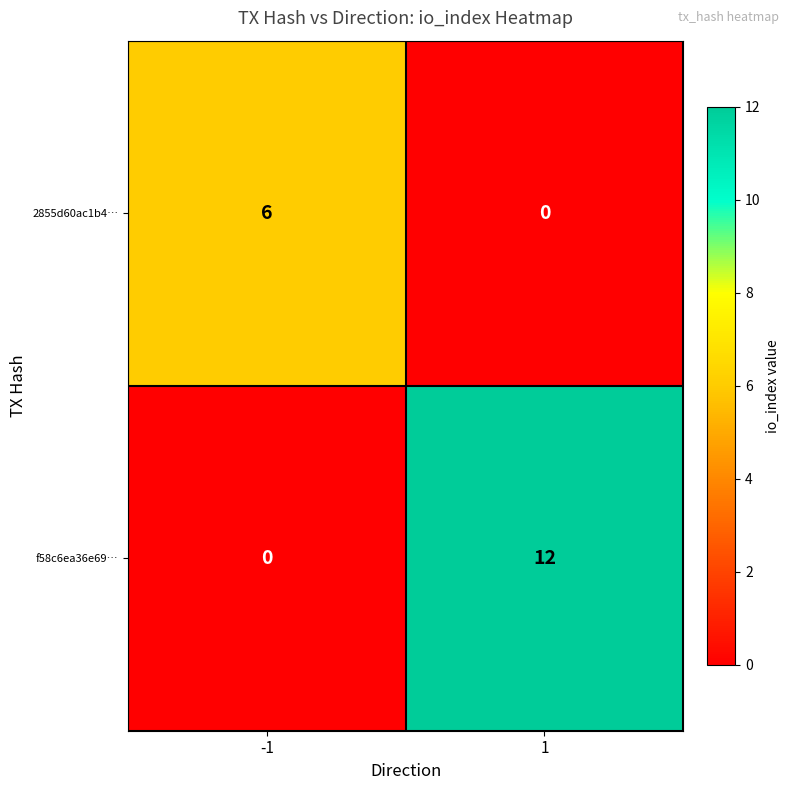

The value of f58c6ea36e69… at -1 is 0. True or false?

True